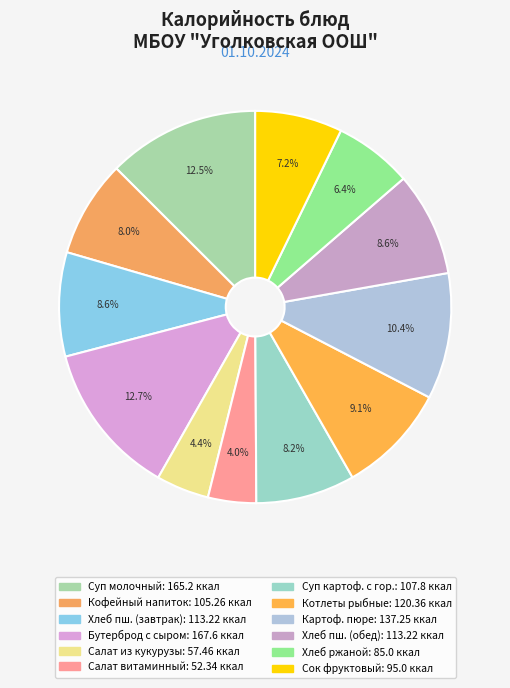

Count the number of slices in the pie.

12